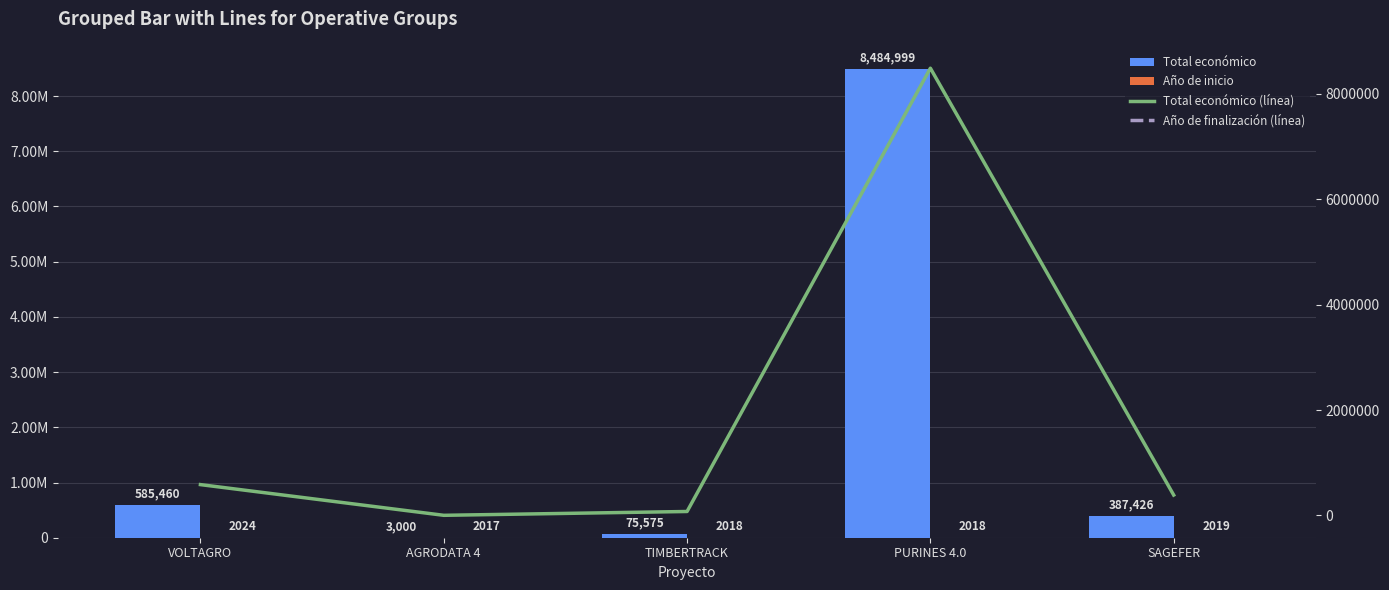

Where does the Año de inicio series first go above 2018?

VOLTAGRO